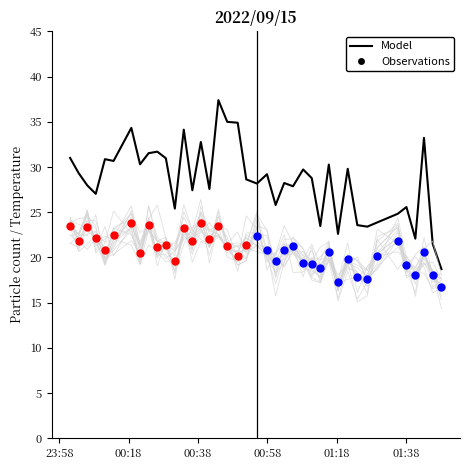

What is the total value across all series at 22?

61.7